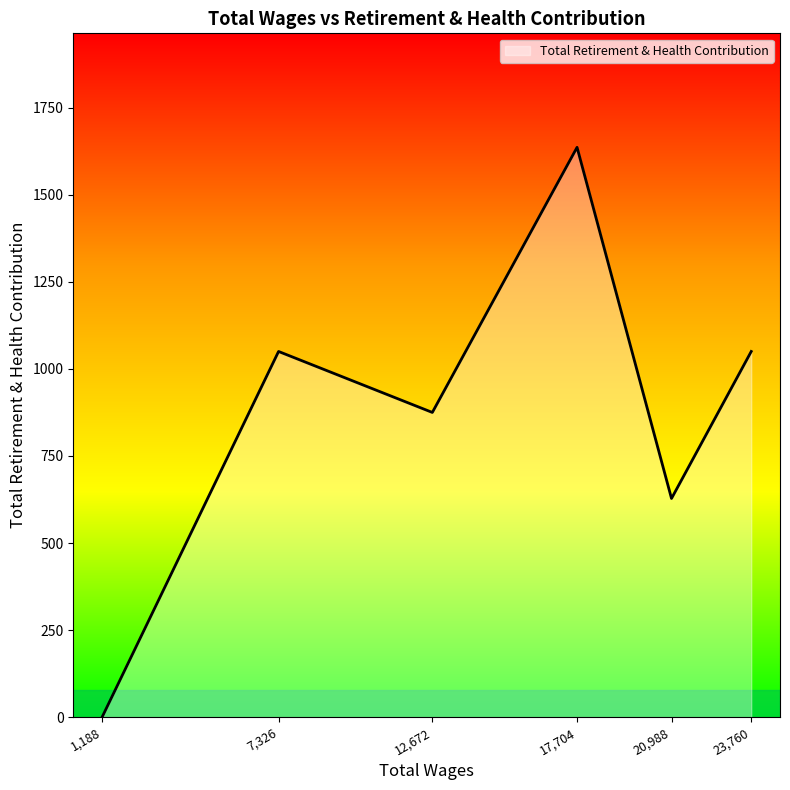

Count the number of categories in the chart.

6